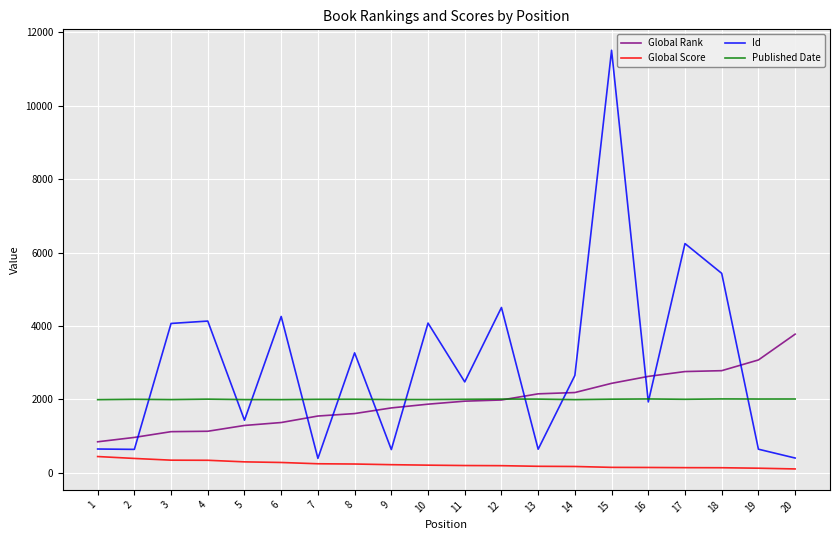

What are all the series names shown in the legend?

Global Rank, Global Score, Id, Published Date